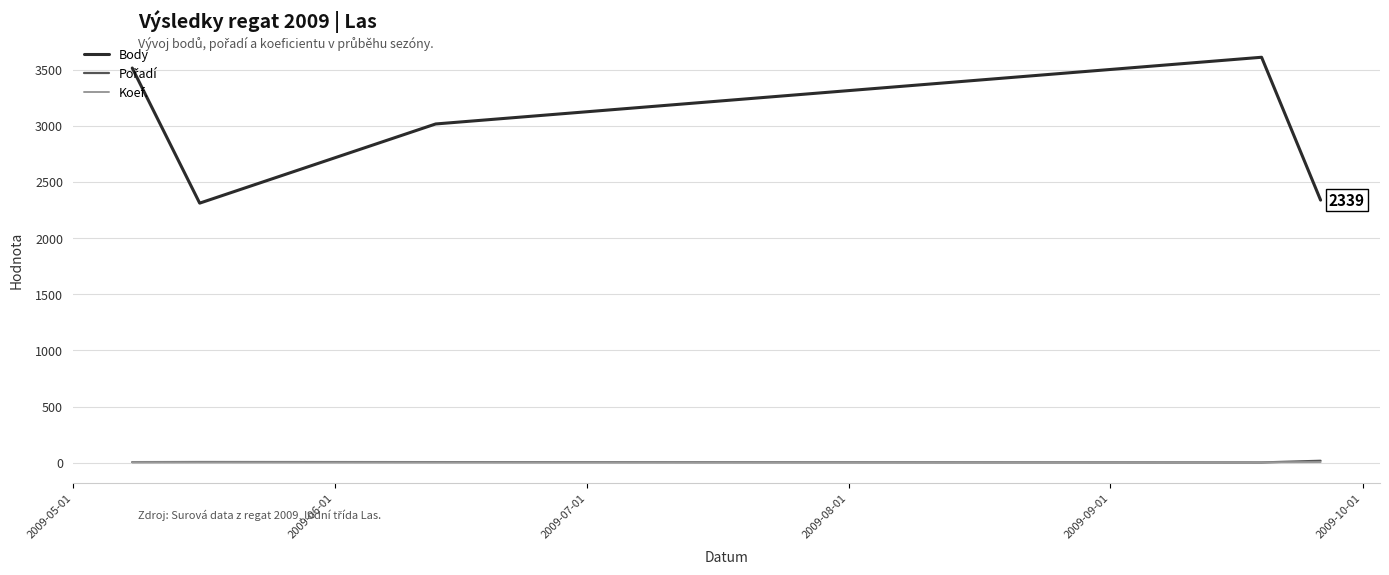

True or false: Body and Koef. cross at least once.

False